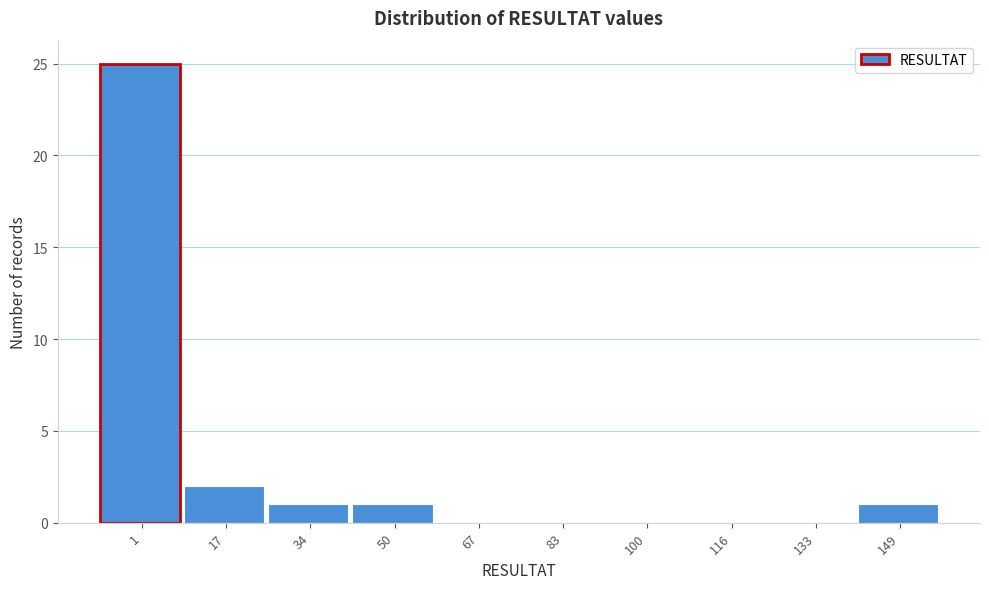

Reading left to right, list all the values displayed in this chart.

1=25	17=2	34=1	50=1	67=0	83=0	100=0	116=0	133=0	149=1